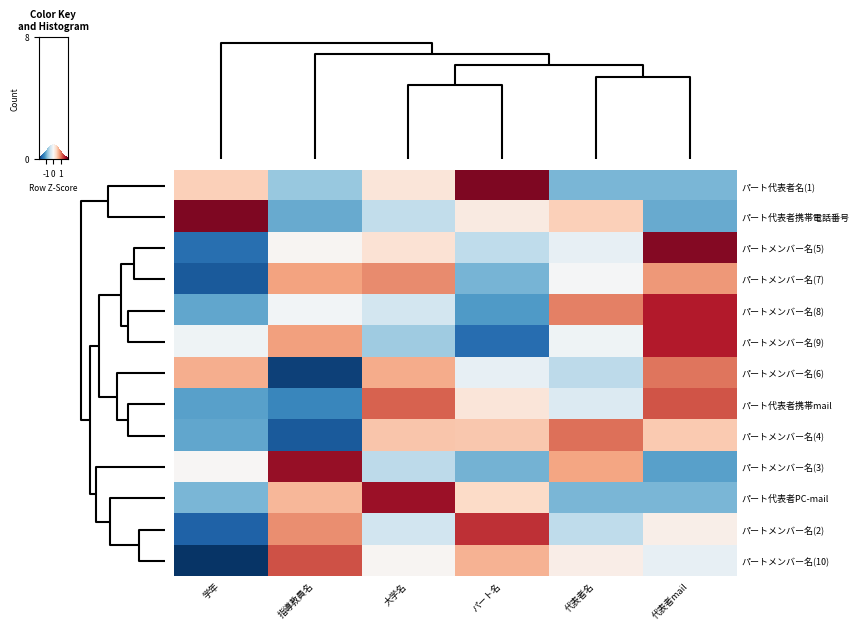

What is the difference between the highest and lowest values at 大学名?

2.4